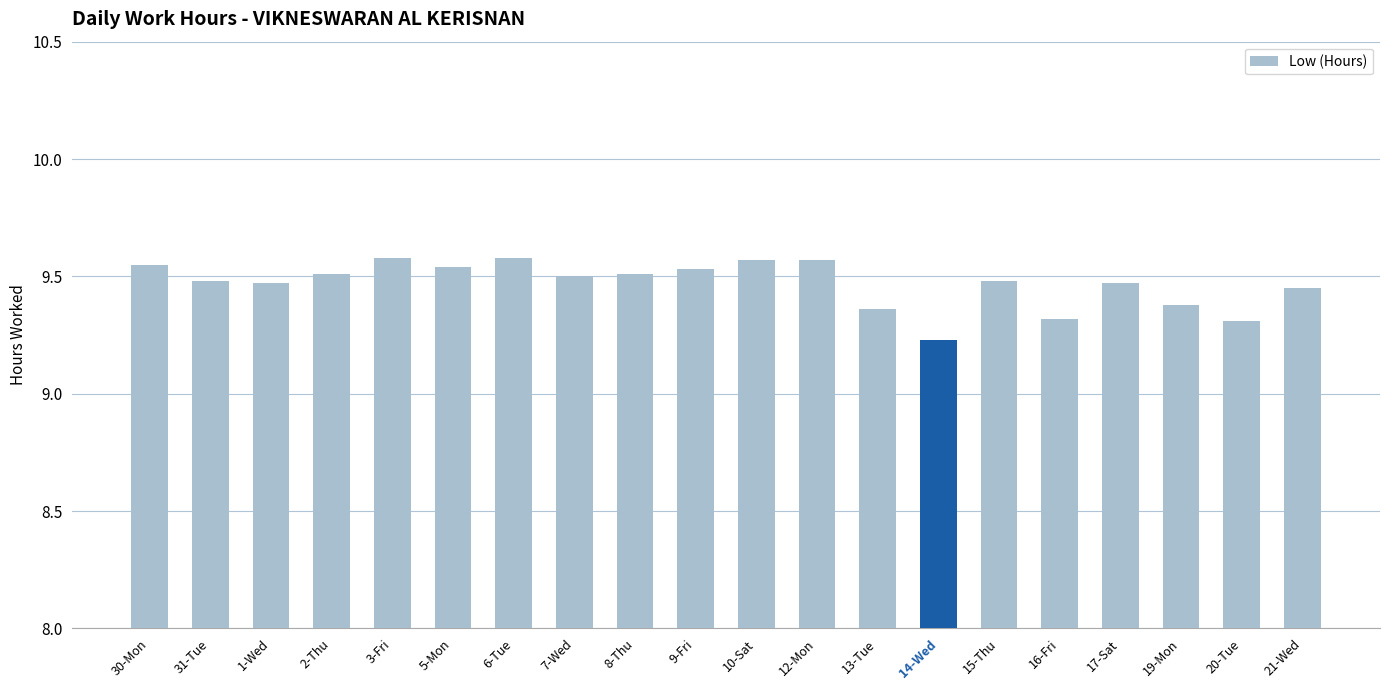

Which category has the lowest value across all series?

14-Wed